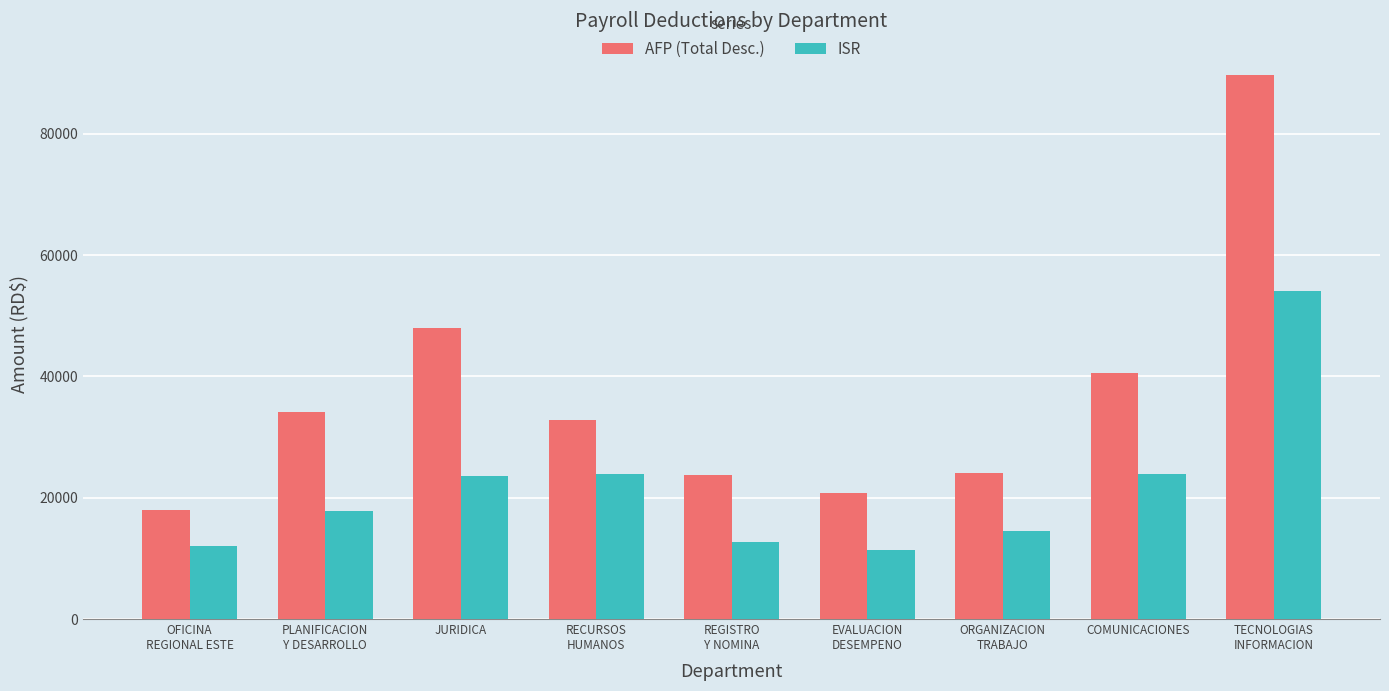

What is the sum of the AFP (Total Desc.) values at REGISTRO
Y NOMINA and OFICINA
REGIONAL ESTE?

41805.3